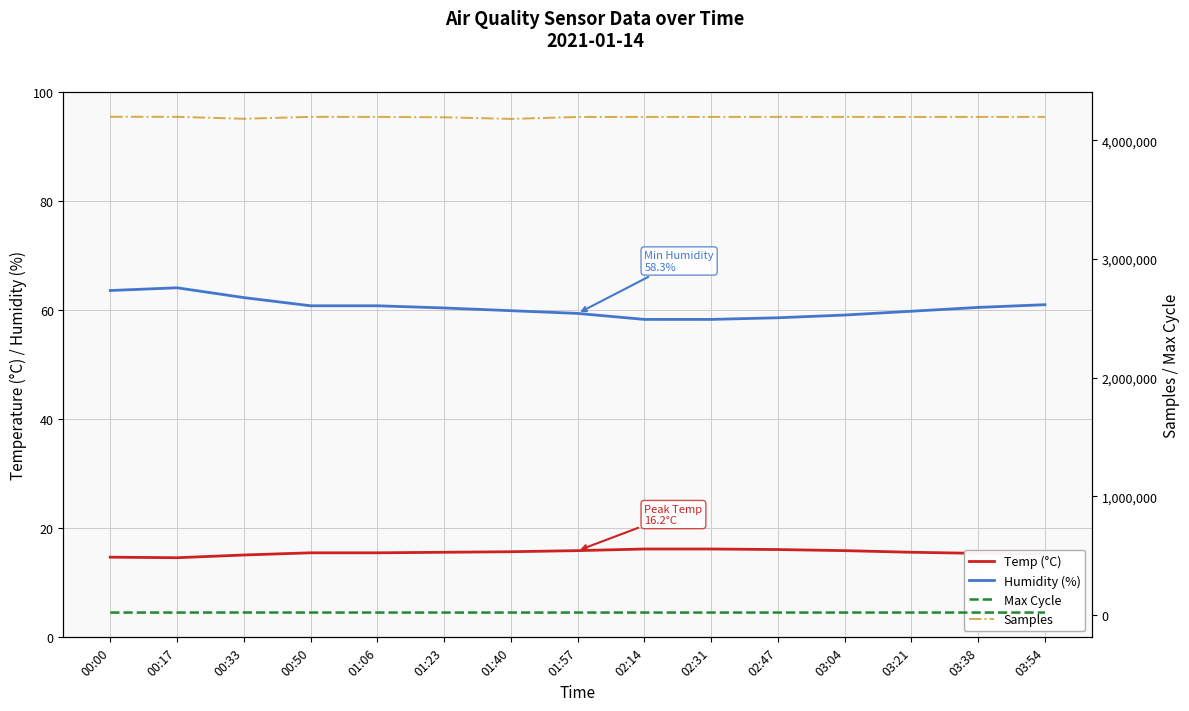

True or false: Humidity (%) and Samples intersect in this chart.

False